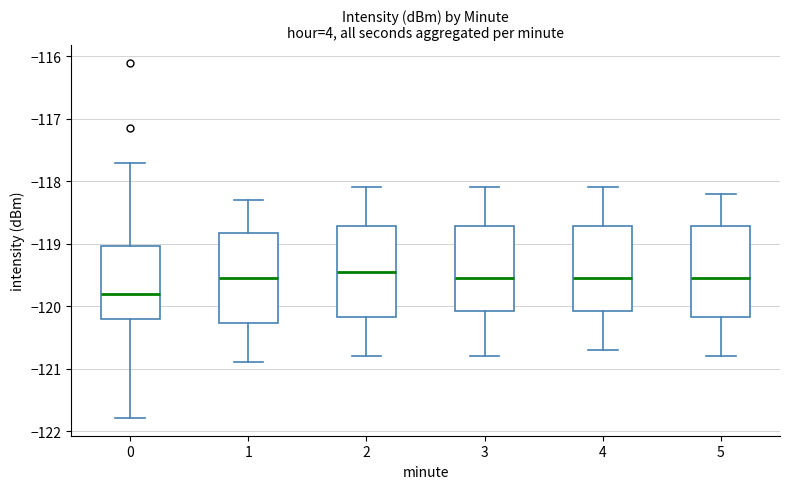

Where does the lower whisker of the box at x = 4 end on the y-axis? The values are not printed on the chart, so give them approximately, as read against the axis.

-120.7